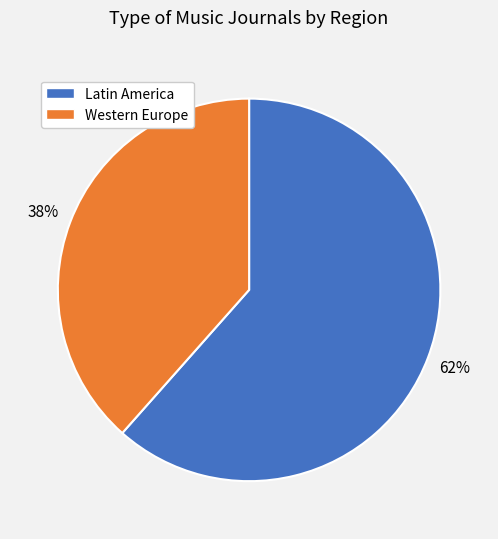

Which slice represents more than half of the pie?

Latin America